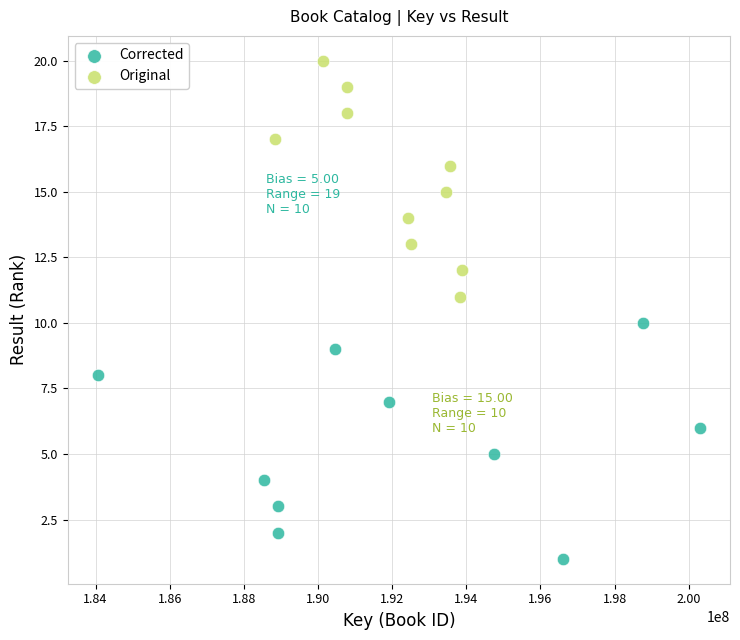

Which series contains the highest Y value?

Original